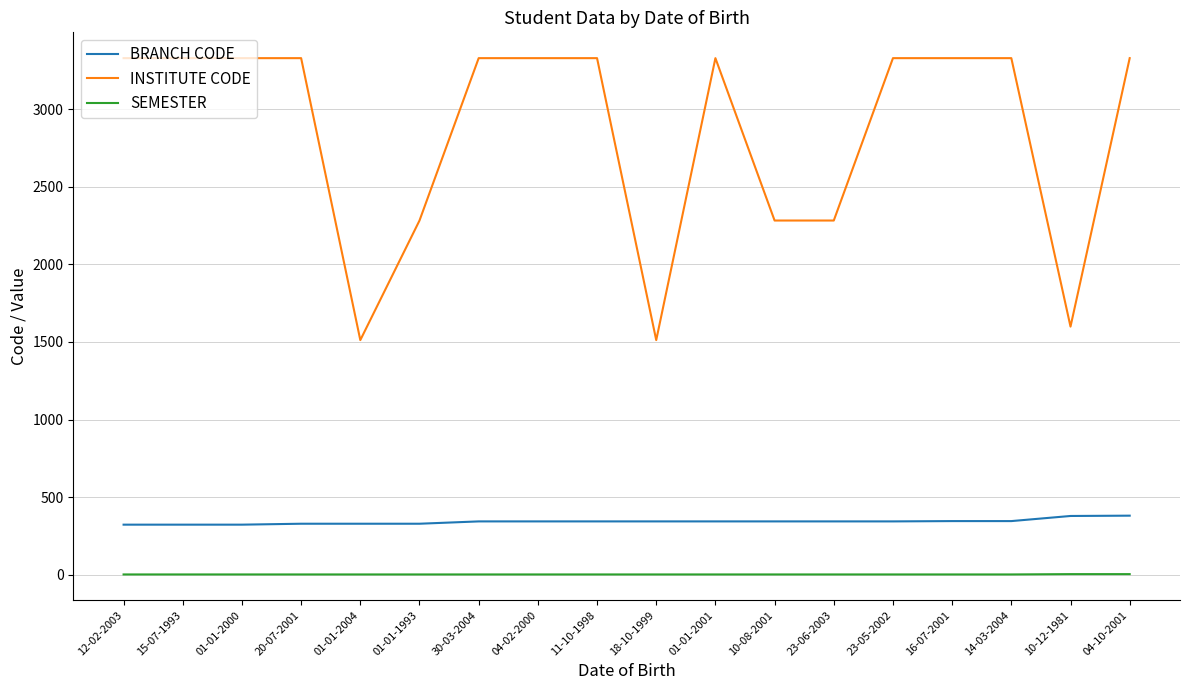

What is the sum of all INSTITUTE CODE values?

51432